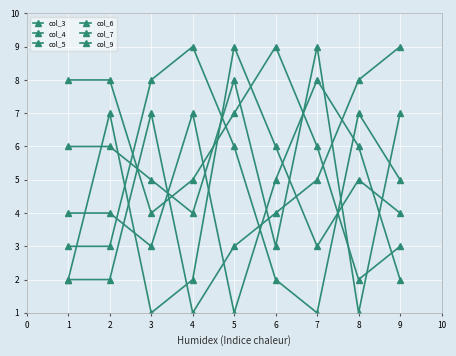

Is it true that col_9 equals 4 at 3?

True